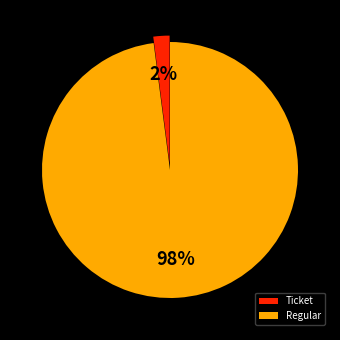

Which has a higher value, Ticket or Regular?

Regular